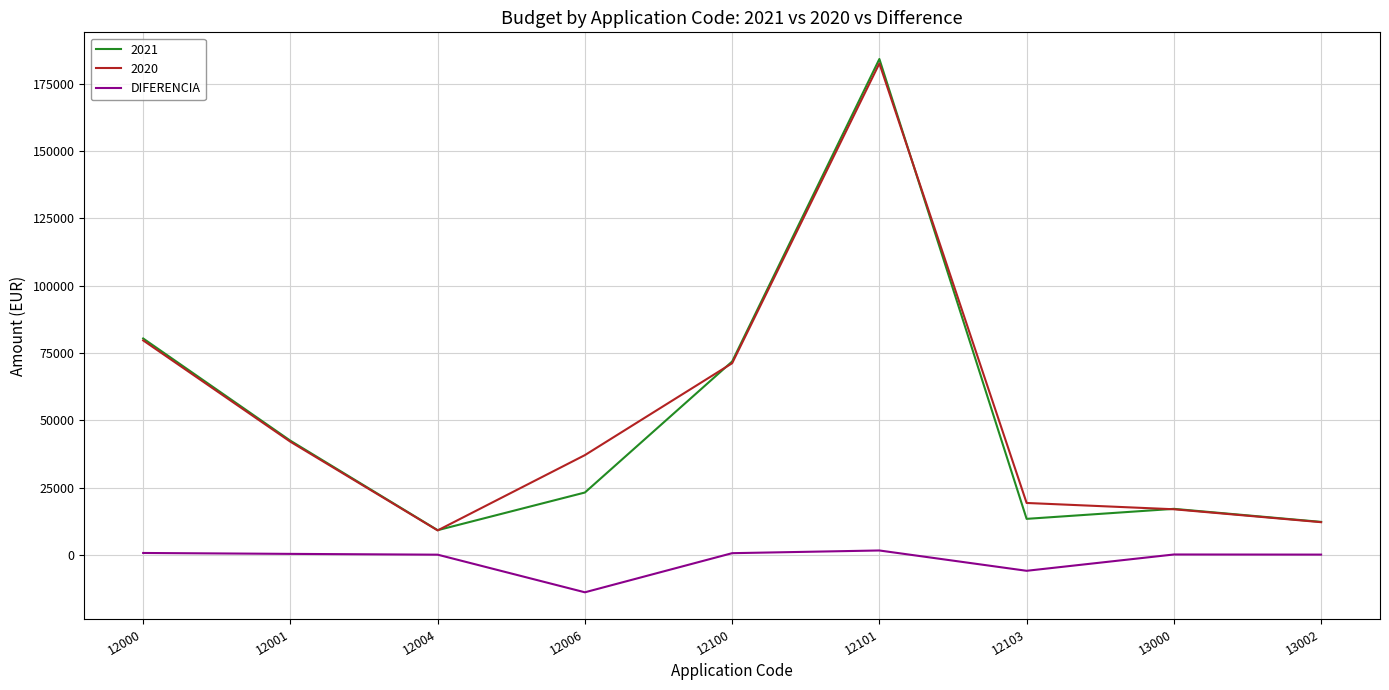

Which series has the largest range (max minus min)?

2021